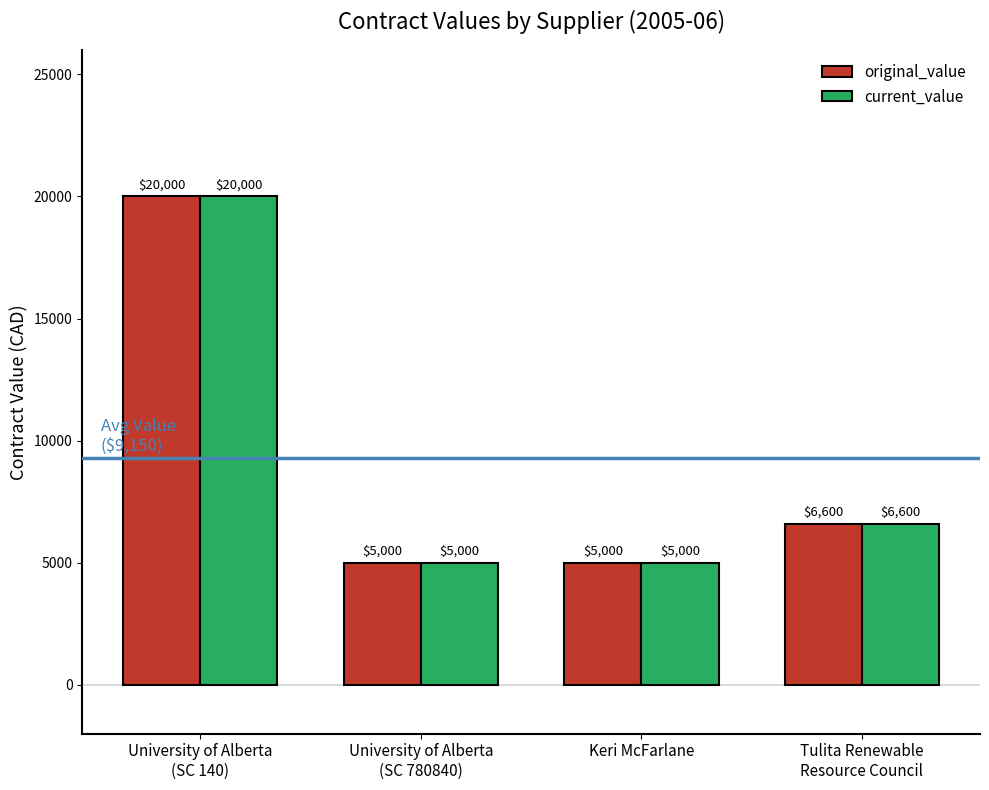

Reading left to right, transcribe all the data shown in this chart.

original_value: 20000	5000	5000	6600
current_value: 20000	5000	5000	6600